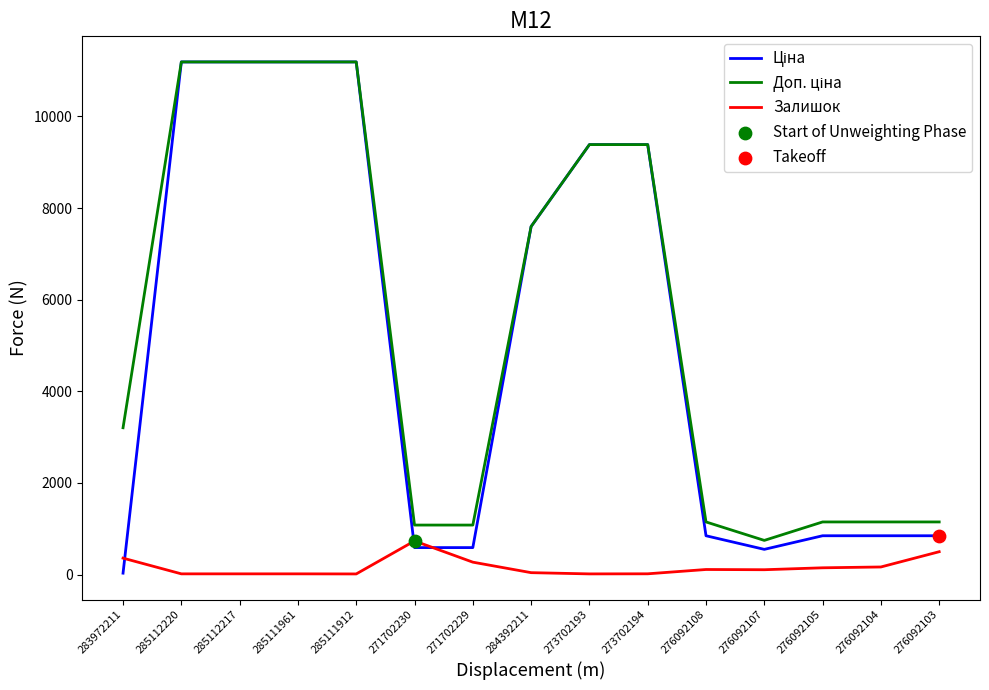

What is the total value across all series at 271702229?

1943.6